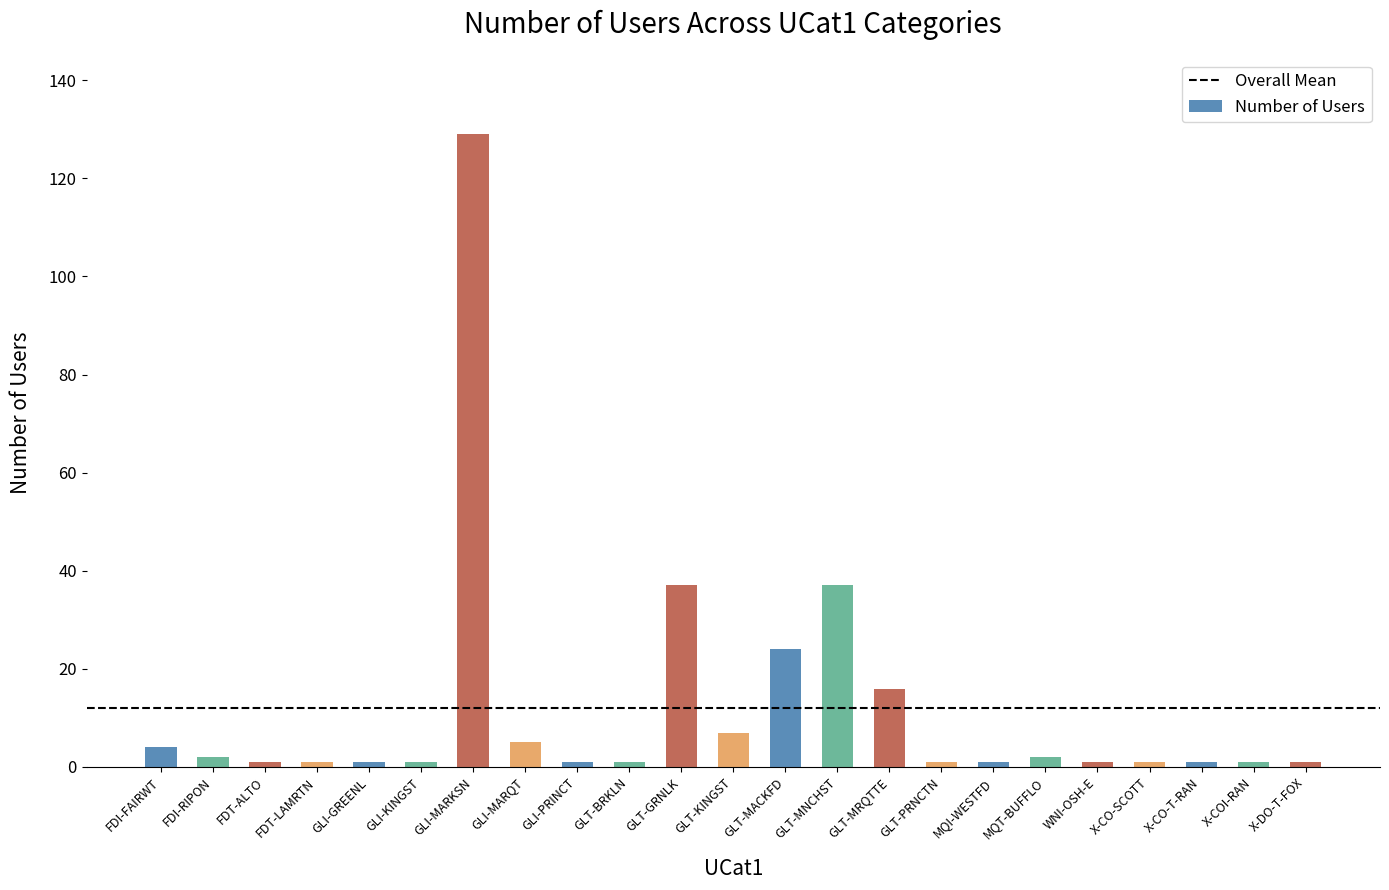

What is the maximum value shown in the chart?

129